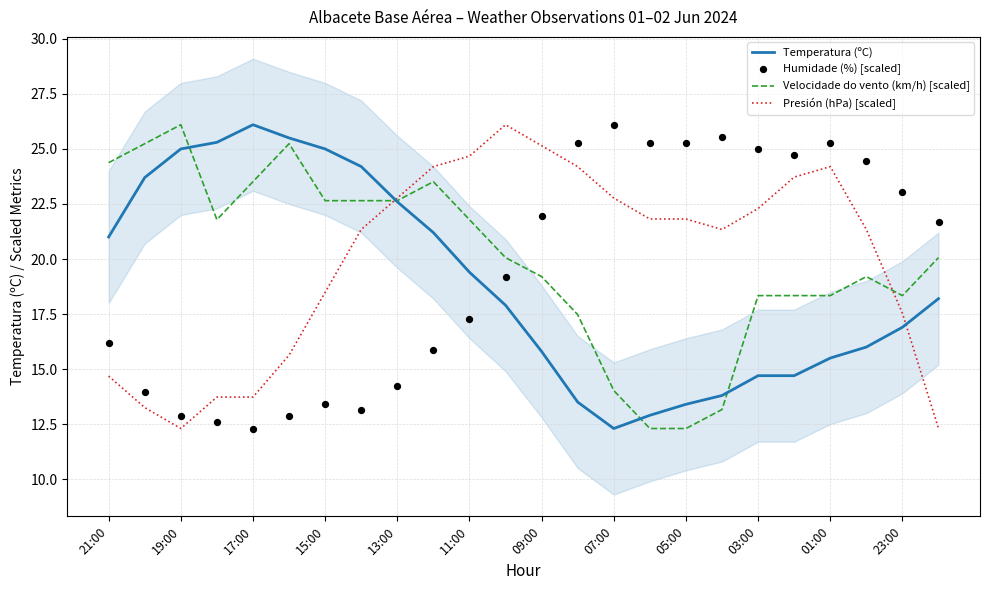

At how many categories does at least one series exceed 24?

21